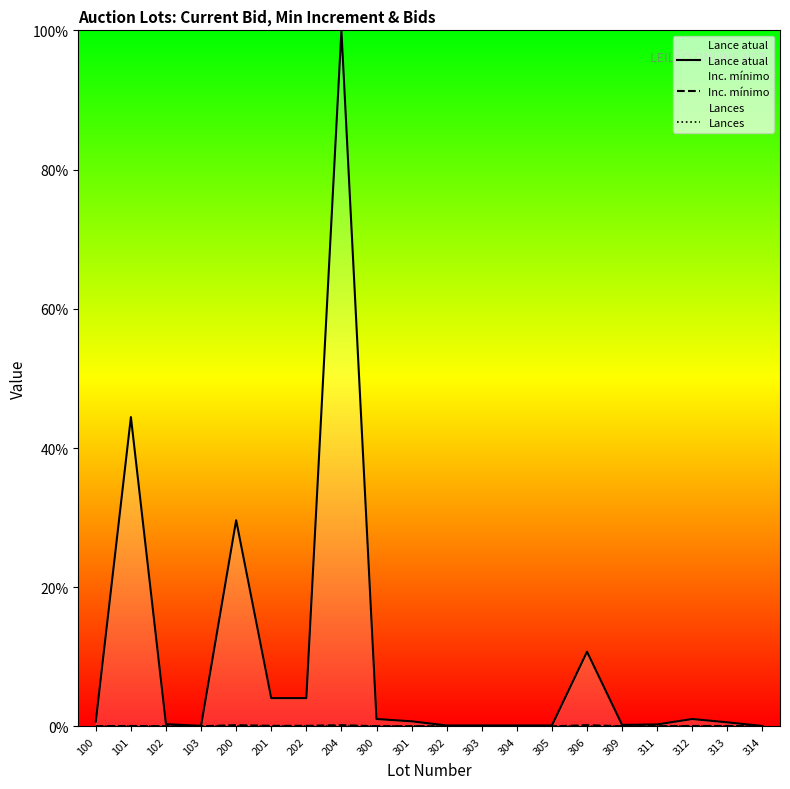

List the series in order of their peak value, lowest first.

Lances, Inc. mínimo, Lance atual